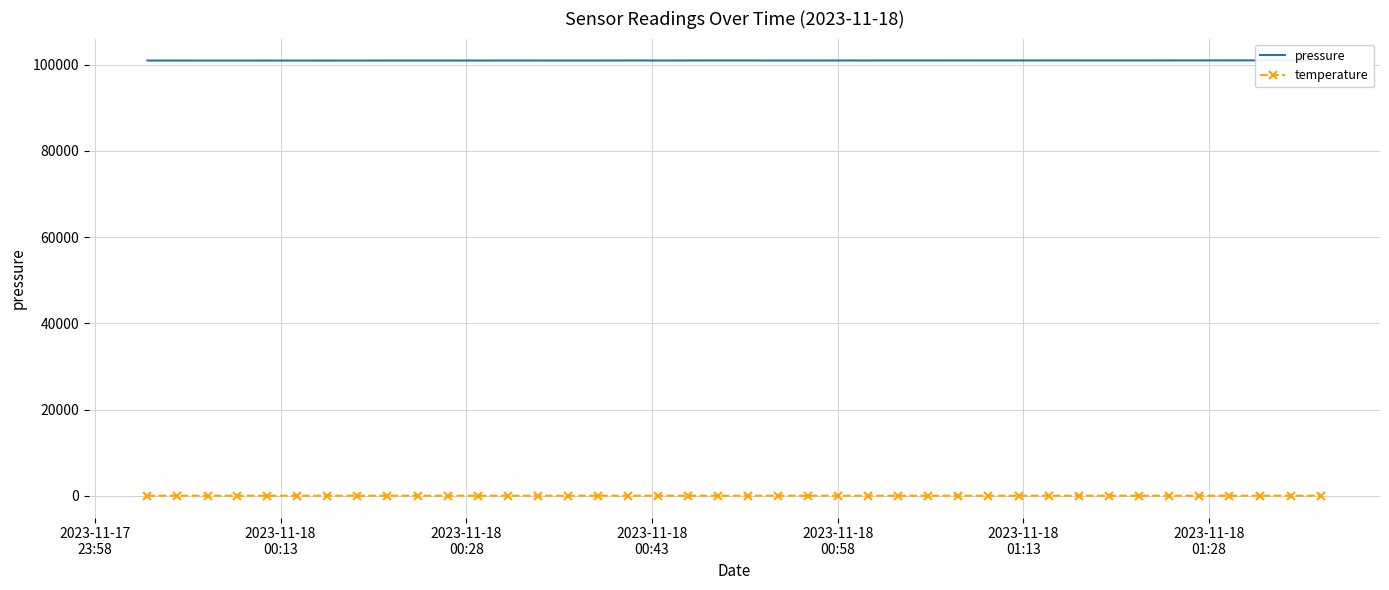

True or false: pressure and temperature intersect in this chart.

False